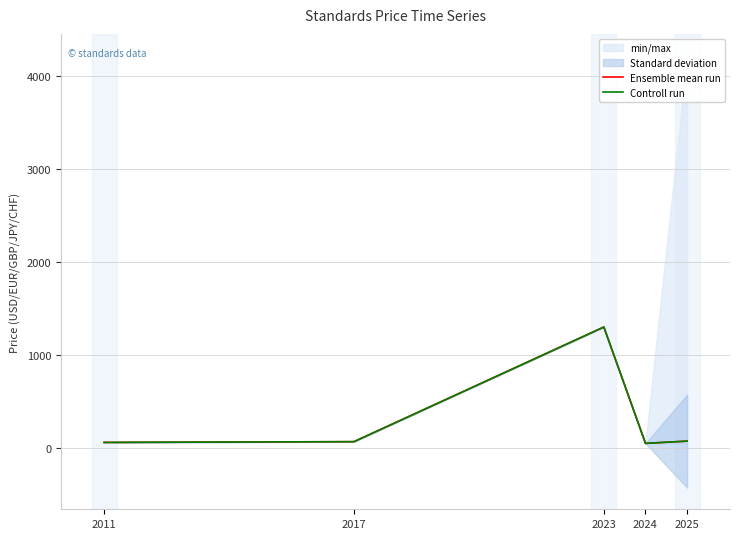

Which series has the largest total across all categories?

Ensemble mean run